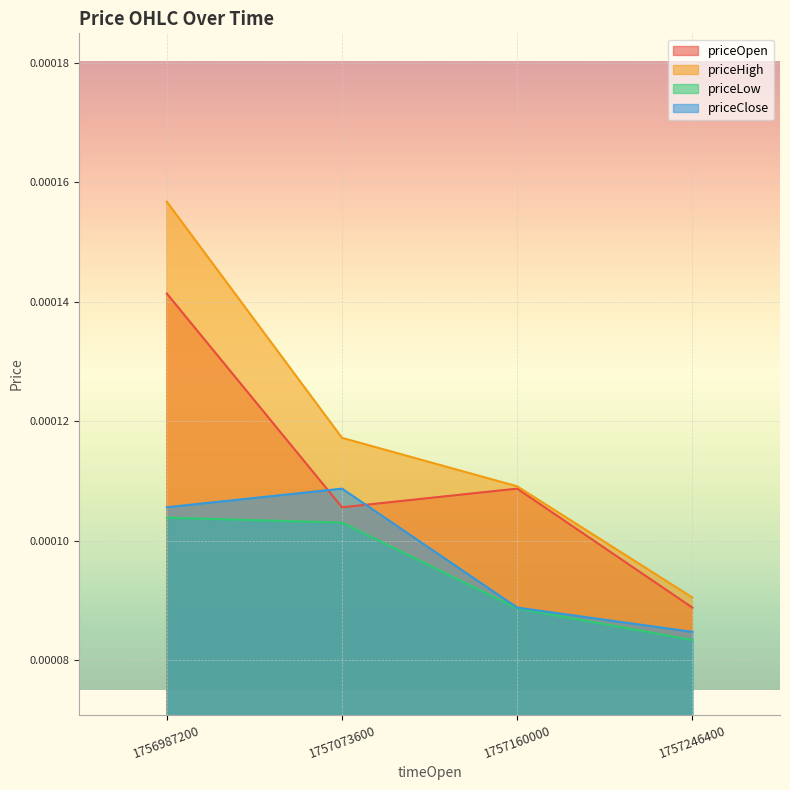

Which series has the largest total across all categories?

priceHigh